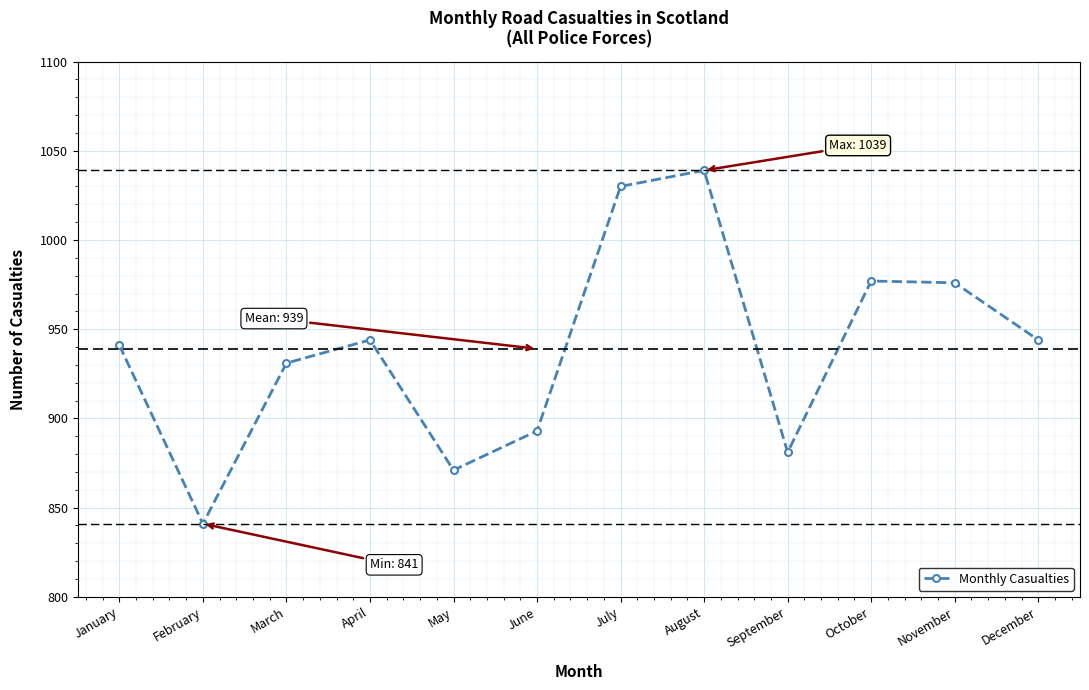

Is it true that the value at May is 597?

False